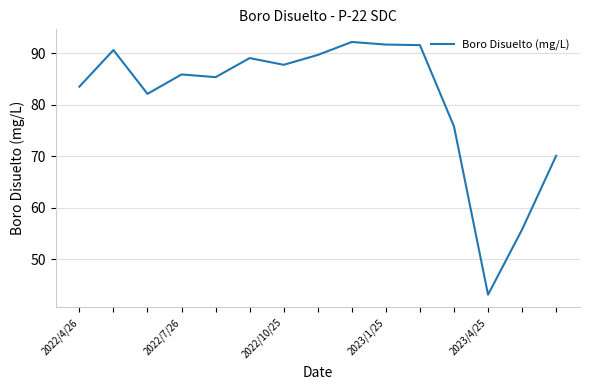

What is the greatest value displayed?

92.2